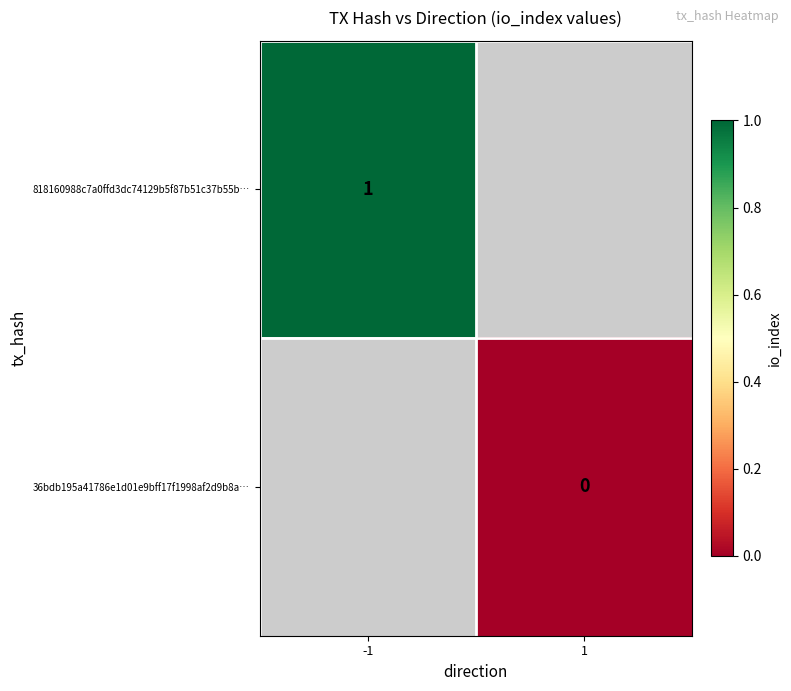

The value of 818160988c7a0ffd3dc74129b5f87b51c37b55b… at -1 is 1. True or false?

True